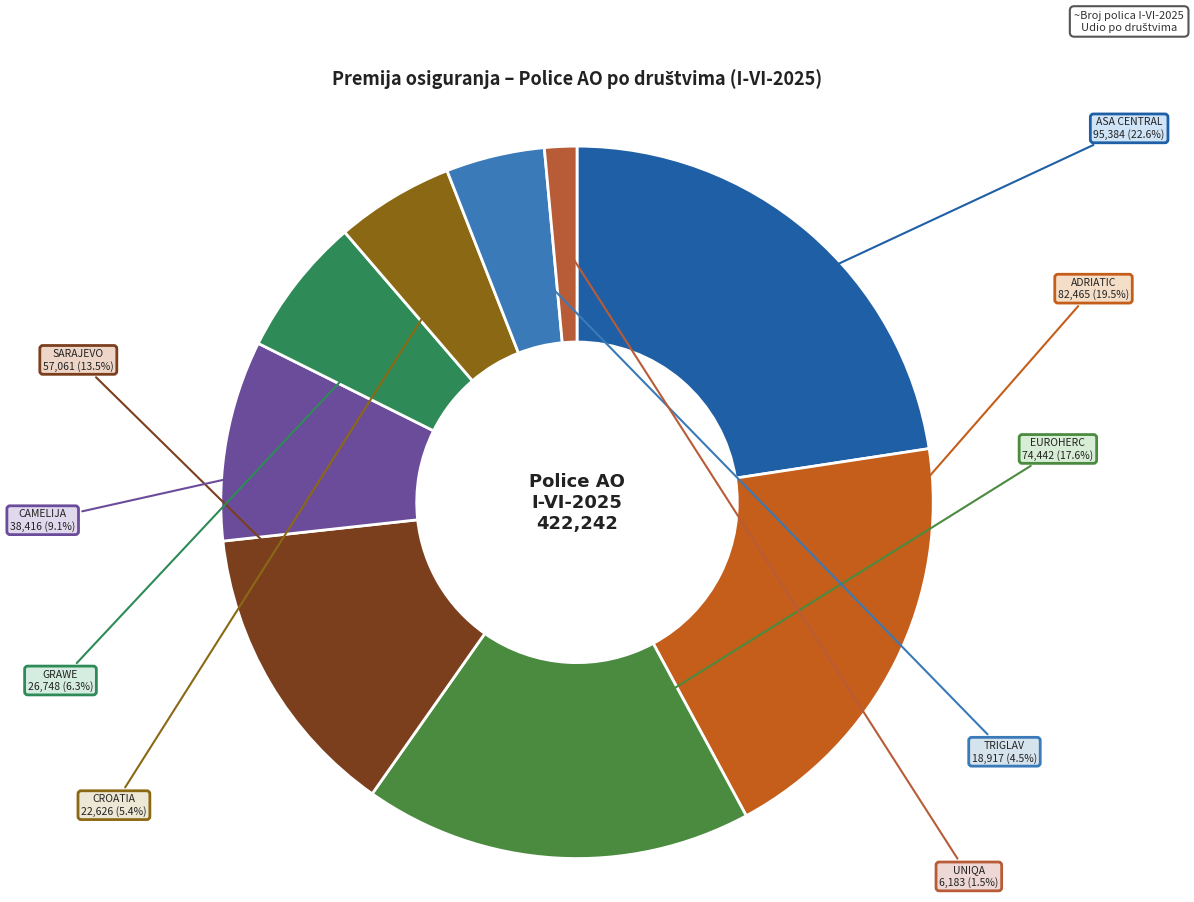

How many segments does this pie chart have?

9